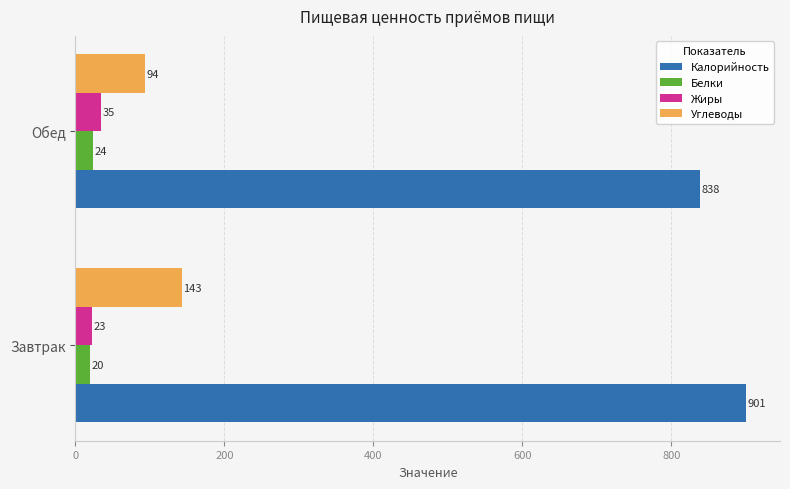

Read the Белки value at Завтрак.

20